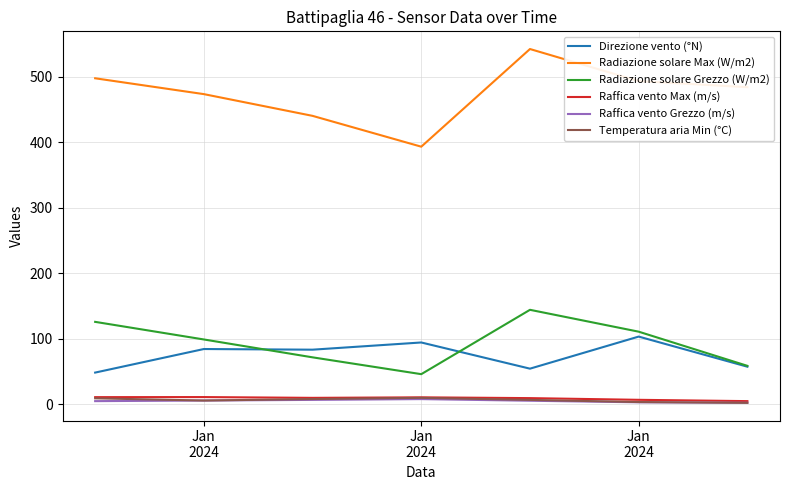

Which series has the largest range (max minus min)?

Radiazione solare Max (W/m2)